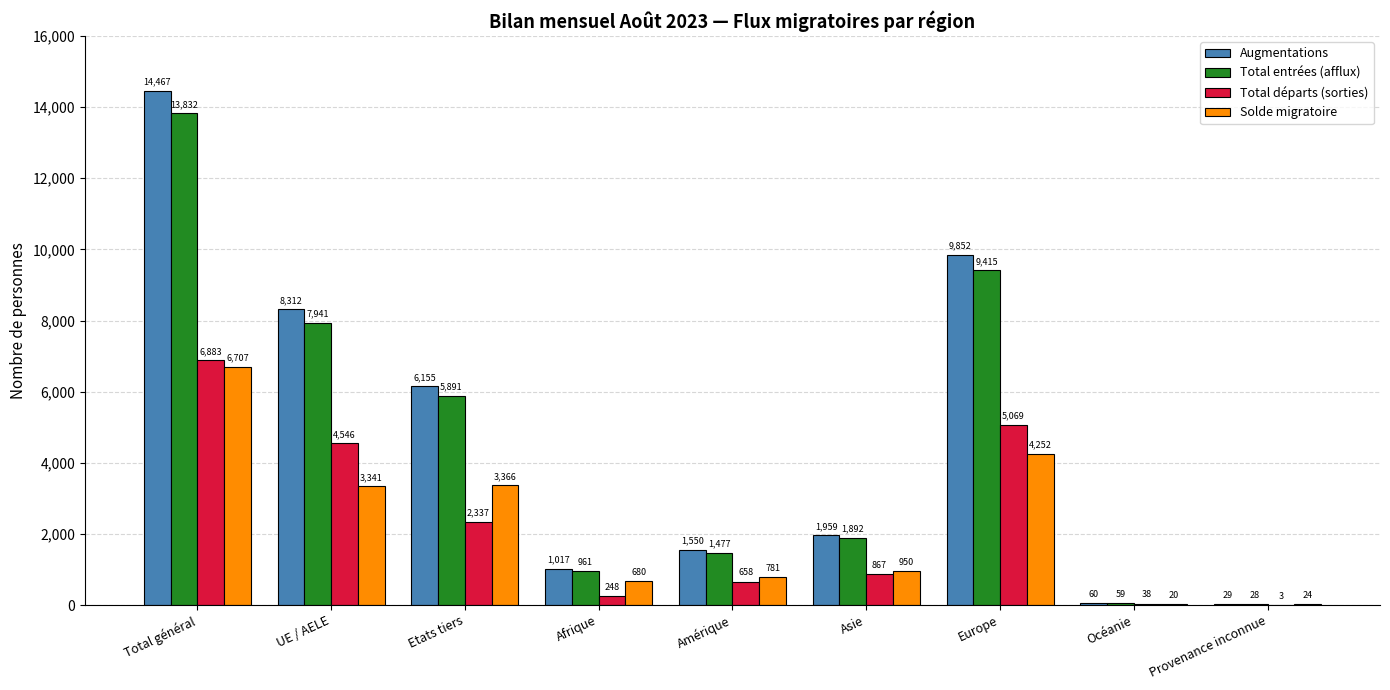

True or false: Total départs (sorties) has a value of 5069 at Europe.

True